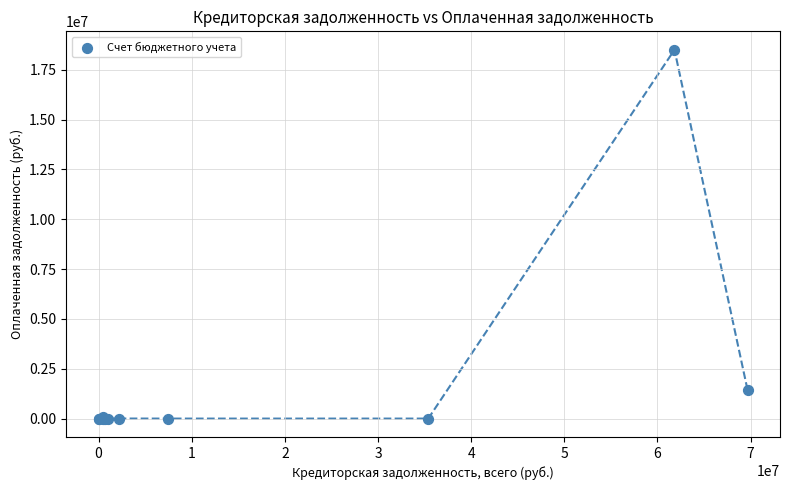

What Y value in the scatter plot is closest to 9249164?

1436605.0